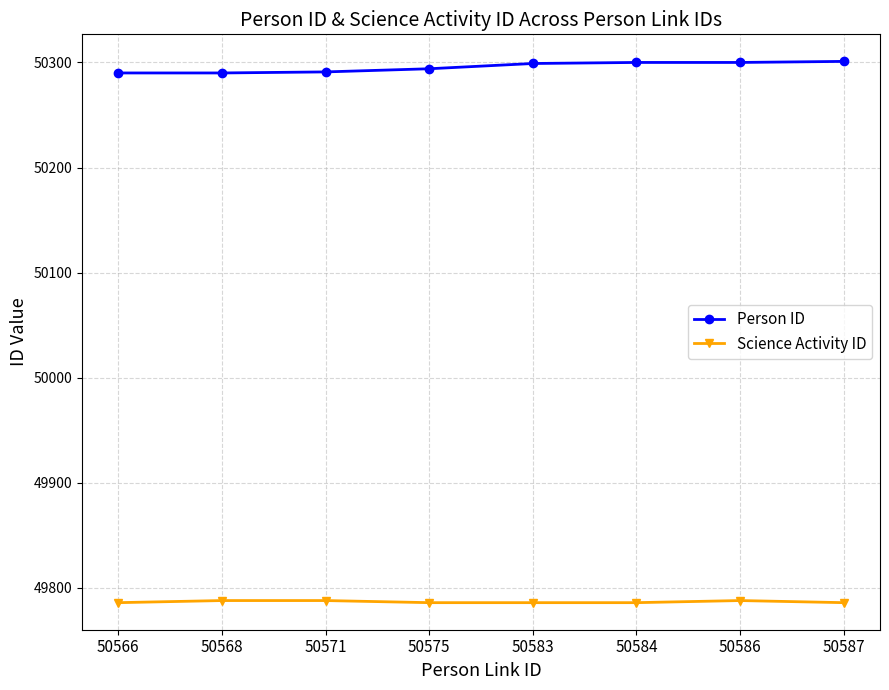

True or false: Person ID has a value of 50290 at 50568.

True